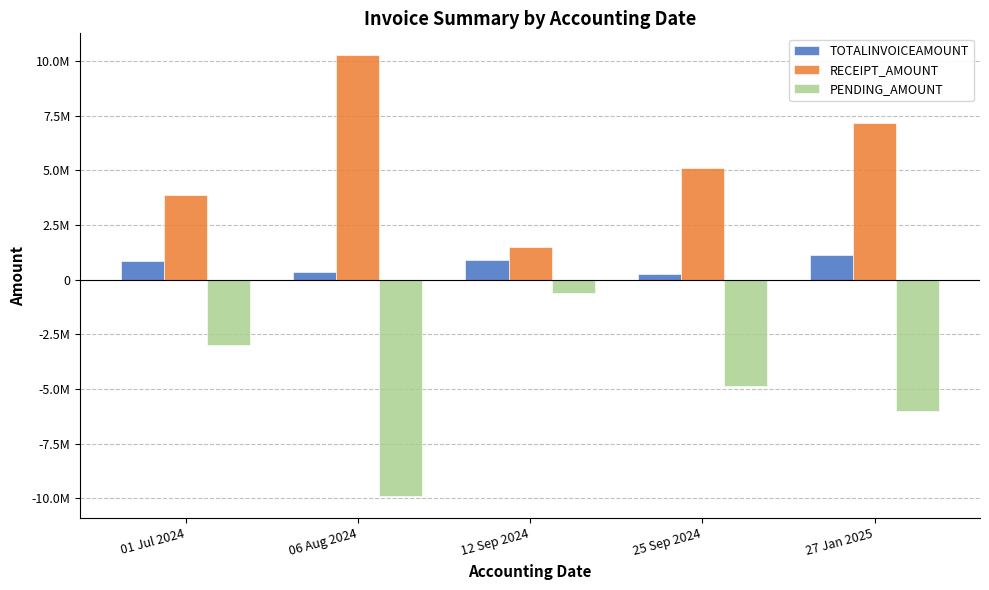

What is the difference between the RECEIPT_AMOUNT values at 01 Jul 2024 and 25 Sep 2024?

1226228